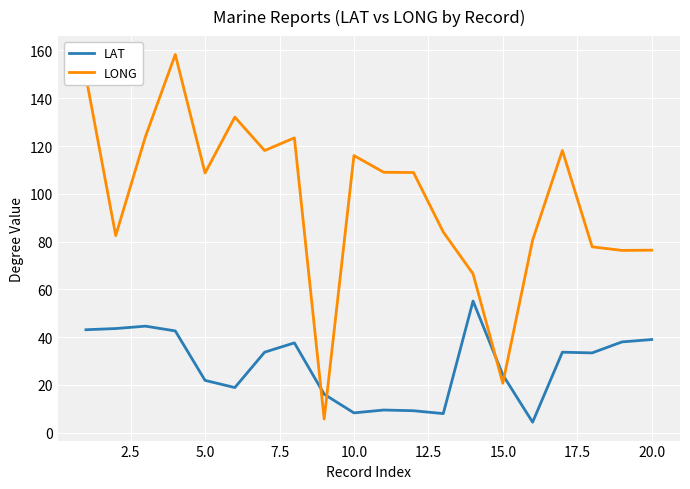

After their last crossing, which series has the higher values: LAT or LONG?

LONG